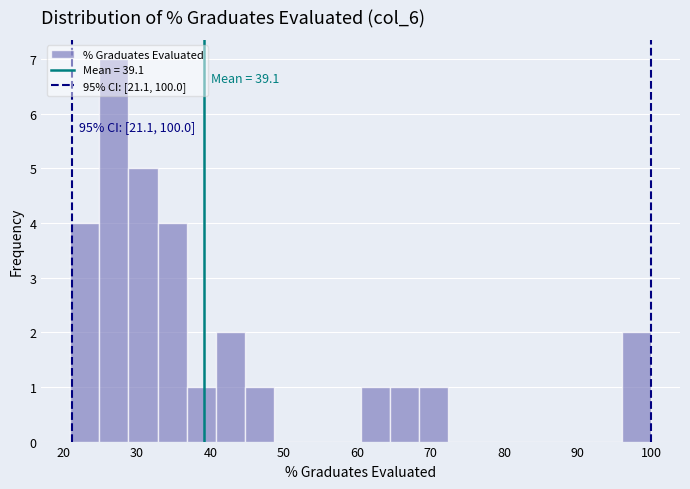

Around what value on the x-axis is the tallest bar? Give the approximate position of its centre, as read against the axis.

27